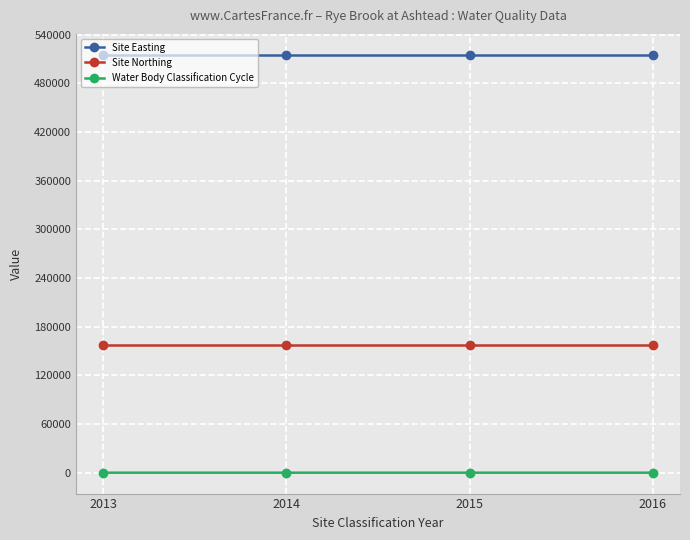

What is the value of the Site Northing point at the 4th from the left?

157494